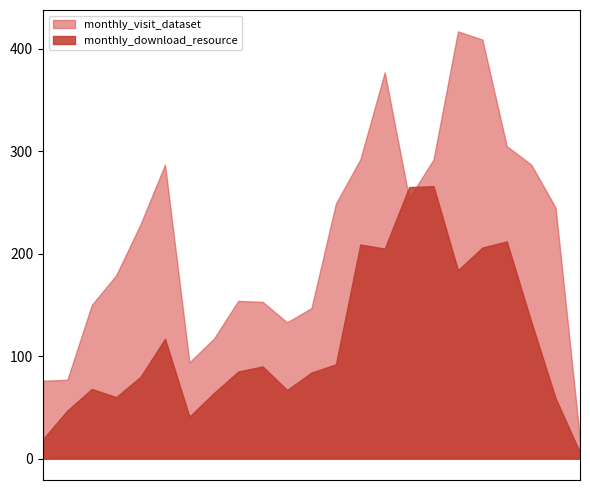

Which category has the lowest value in the monthly_visit_dataset series?

2024-05